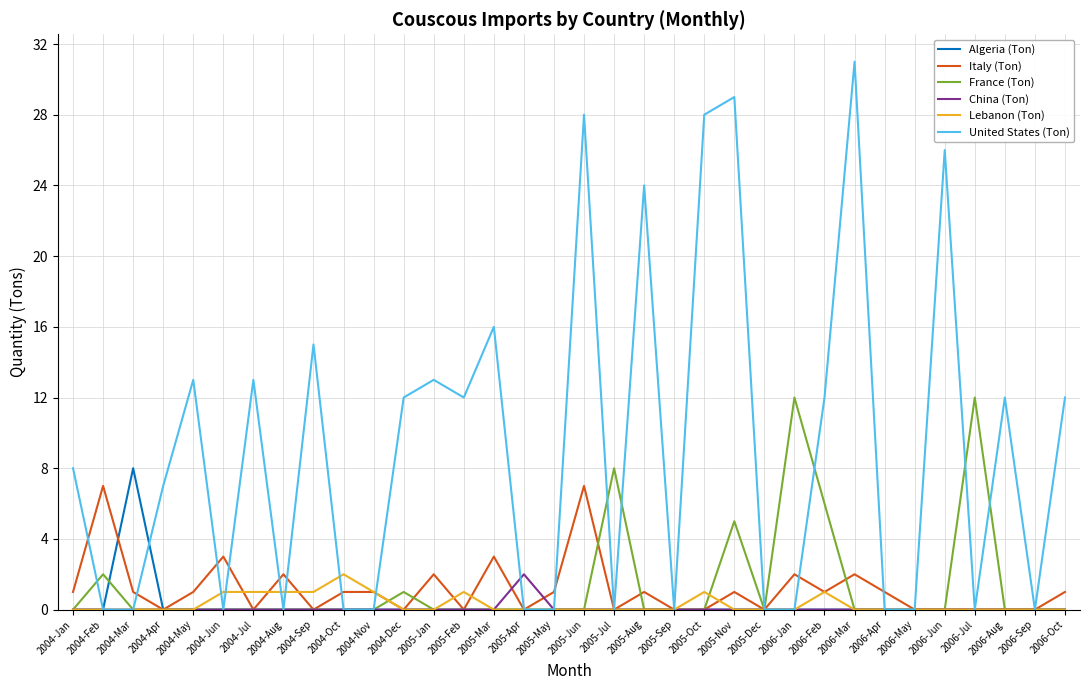

Reading left to right, extract all data points from this chart.

Algeria (Ton): 2004-Jan=0	2004-Feb=0	2004-Mar=8	2004-Apr=0	2004-May=0	2004-Jun=0	2004-Jul=0	2004-Aug=0	2004-Sep=0	2004-Oct=0	2004-Nov=0	2004-Dec=0	2005-Jan=0	2005-Feb=0	2005-Mar=0	2005-Apr=0	2005-May=0	2005-Jun=0	2005-Jul=0	2005-Aug=0	2005-Sep=0	2005-Oct=0	2005-Nov=0	2005-Dec=0	2006-Jan=0	2006-Feb=0	2006-Mar=0	2006-Apr=0	2006-May=0	2006-Jun=0	2006-Jul=0	2006-Aug=0	2006-Sep=0	2006-Oct=0
Italy (Ton): 2004-Jan=1	2004-Feb=7	2004-Mar=1	2004-Apr=0	2004-May=1	2004-Jun=3	2004-Jul=0	2004-Aug=2	2004-Sep=0	2004-Oct=1	2004-Nov=1	2004-Dec=0	2005-Jan=2	2005-Feb=0	2005-Mar=3	2005-Apr=0	2005-May=1	2005-Jun=7	2005-Jul=0	2005-Aug=1	2005-Sep=0	2005-Oct=0	2005-Nov=1	2005-Dec=0	2006-Jan=2	2006-Feb=1	2006-Mar=2	2006-Apr=1	2006-May=0	2006-Jun=0	2006-Jul=0	2006-Aug=0	2006-Sep=0	2006-Oct=1
France (Ton): 2004-Jan=0	2004-Feb=2	2004-Mar=0	2004-Apr=0	2004-May=0	2004-Jun=0	2004-Jul=0	2004-Aug=0	2004-Sep=0	2004-Oct=0	2004-Nov=0	2004-Dec=1	2005-Jan=0	2005-Feb=0	2005-Mar=0	2005-Apr=0	2005-May=0	2005-Jun=0	2005-Jul=8	2005-Aug=0	2005-Sep=0	2005-Oct=0	2005-Nov=5	2005-Dec=0	2006-Jan=12	2006-Feb=6	2006-Mar=0	2006-Apr=0	2006-May=0	2006-Jun=0	2006-Jul=12	2006-Aug=0	2006-Sep=0	2006-Oct=0
China (Ton): 2004-Jan=0	2004-Feb=0	2004-Mar=0	2004-Apr=0	2004-May=0	2004-Jun=0	2004-Jul=0	2004-Aug=0	2004-Sep=0	2004-Oct=0	2004-Nov=0	2004-Dec=0	2005-Jan=0	2005-Feb=0	2005-Mar=0	2005-Apr=2	2005-May=0	2005-Jun=0	2005-Jul=0	2005-Aug=0	2005-Sep=0	2005-Oct=0	2005-Nov=0	2005-Dec=0	2006-Jan=0	2006-Feb=0	2006-Mar=0	2006-Apr=0	2006-May=0	2006-Jun=0	2006-Jul=0	2006-Aug=0	2006-Sep=0	2006-Oct=0
Lebanon (Ton): 2004-Jan=0	2004-Feb=0	2004-Mar=0	2004-Apr=0	2004-May=0	2004-Jun=1	2004-Jul=1	2004-Aug=1	2004-Sep=1	2004-Oct=2	2004-Nov=1	2004-Dec=0	2005-Jan=0	2005-Feb=1	2005-Mar=0	2005-Apr=0	2005-May=0	2005-Jun=0	2005-Jul=0	2005-Aug=0	2005-Sep=0	2005-Oct=1	2005-Nov=0	2005-Dec=0	2006-Jan=0	2006-Feb=1	2006-Mar=0	2006-Apr=0	2006-May=0	2006-Jun=0	2006-Jul=0	2006-Aug=0	2006-Sep=0	2006-Oct=0
United States (Ton): 2004-Jan=8	2004-Feb=0	2004-Mar=0	2004-Apr=7	2004-May=13	2004-Jun=0	2004-Jul=13	2004-Aug=0	2004-Sep=15	2004-Oct=0	2004-Nov=0	2004-Dec=12	2005-Jan=13	2005-Feb=12	2005-Mar=16	2005-Apr=0	2005-May=0	2005-Jun=28	2005-Jul=0	2005-Aug=24	2005-Sep=0	2005-Oct=28	2005-Nov=29	2005-Dec=0	2006-Jan=0	2006-Feb=12	2006-Mar=31	2006-Apr=0	2006-May=0	2006-Jun=26	2006-Jul=0	2006-Aug=12	2006-Sep=0	2006-Oct=12